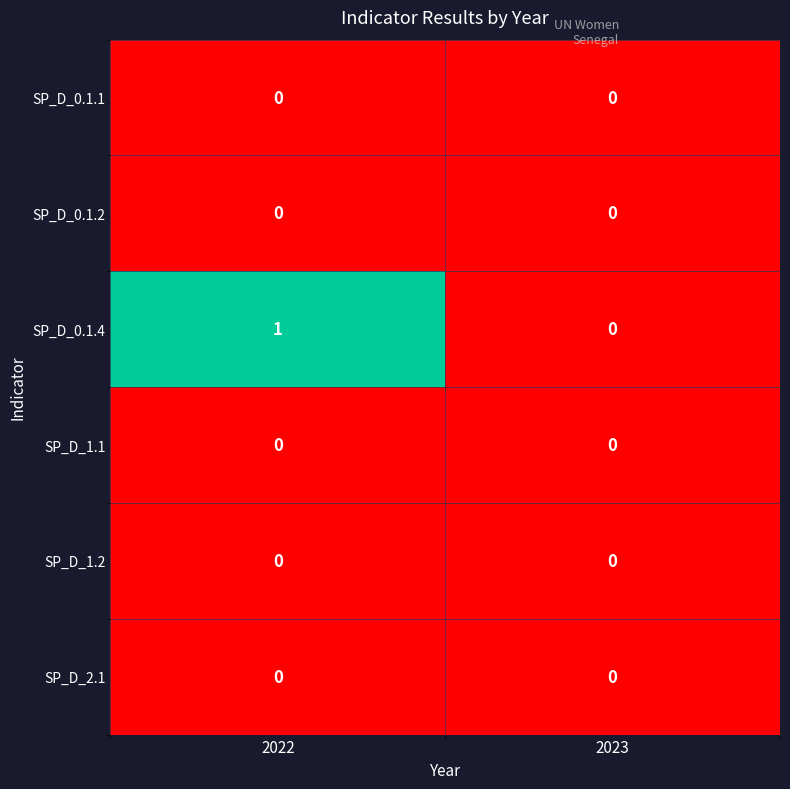

What is the greatest value displayed?

1